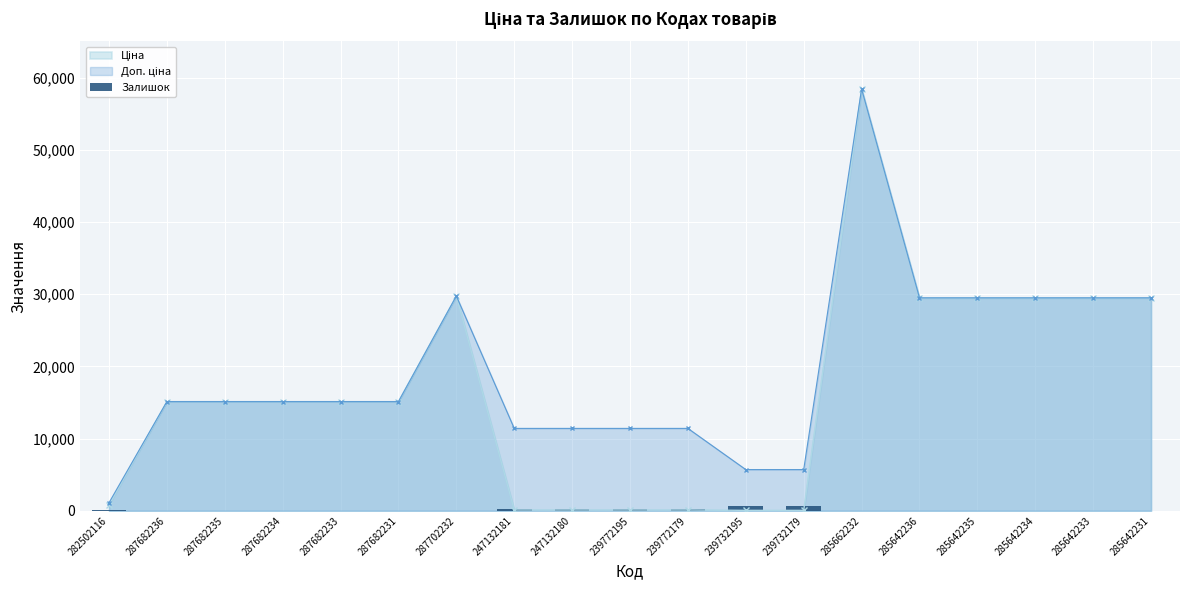

Are the bars horizontal?

No